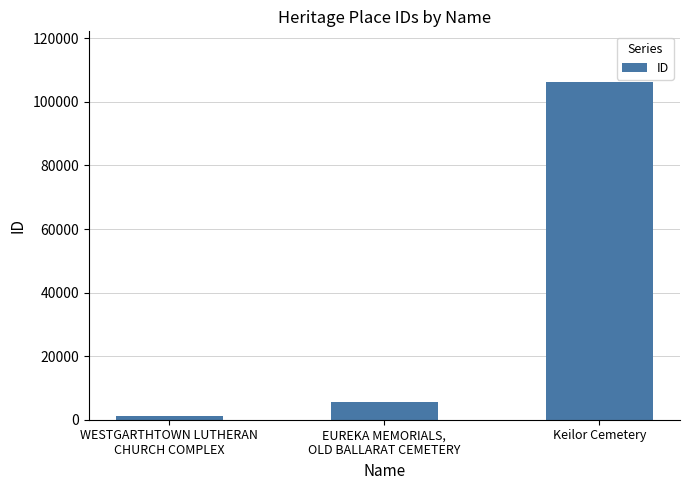

What is the label of the 3rd bar from the right?

WESTGARTHTOWN LUTHERAN
CHURCH COMPLEX